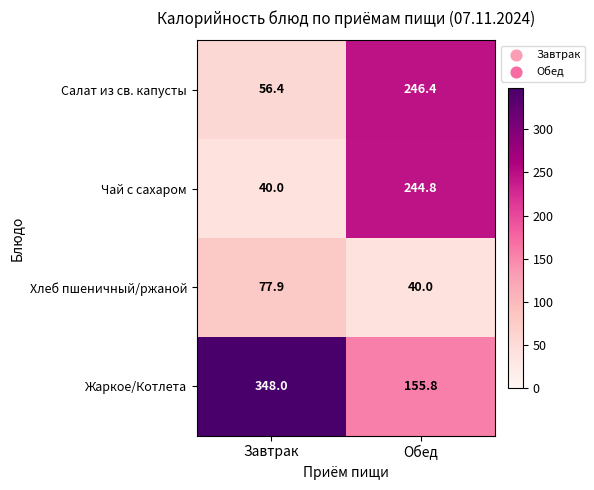

Which series has the largest range (max minus min)?

Чай с сахаром